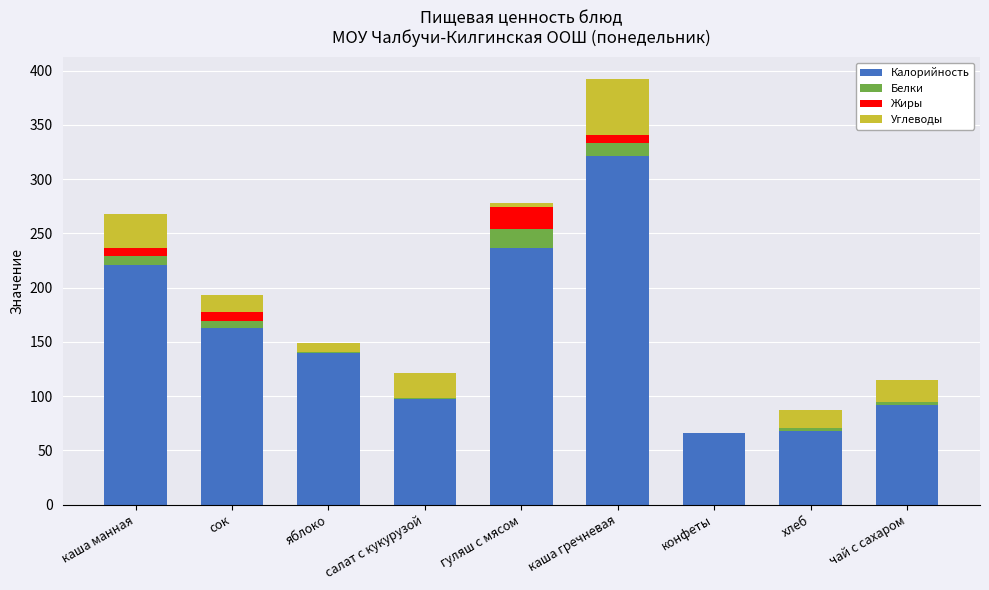

Is it true that Калорийность equals 161.4 at чай с сахаром?

False